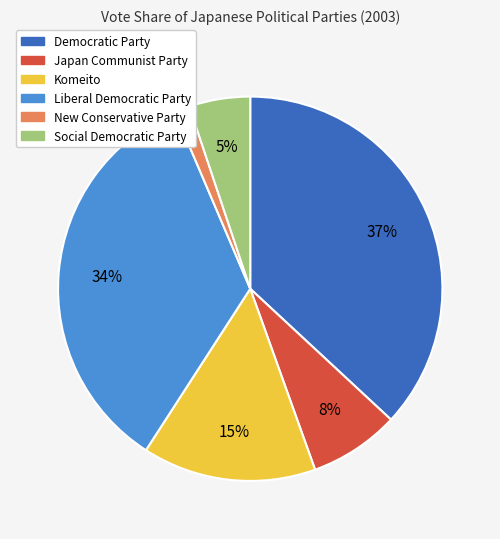

The Japan Communist Party slice represents 8% of the pie. True or false?

True